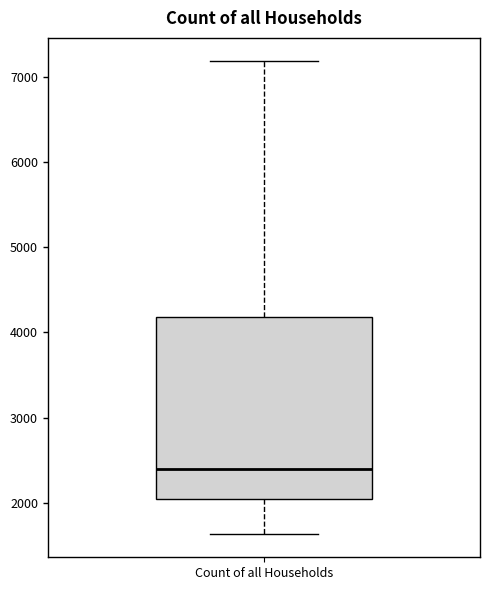

Transcribe this box plot: give where the median line is, the range the box spans, and where the two whiskers end, as read against the y-axis. The values are not printed on the chart, so give them approximately, as read against the axis.

median 2400, box 2000 to 4200, whiskers 1600 to 7200